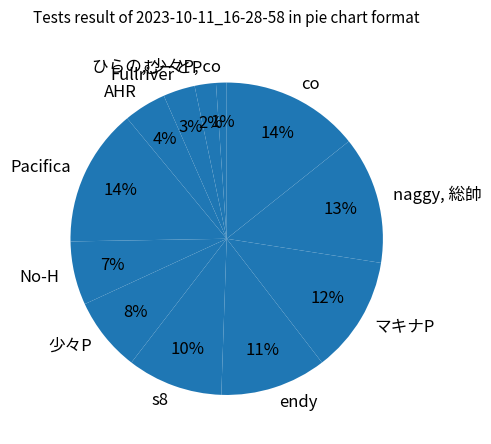

Which slice is the smallest?

ひらの, 少々P, co